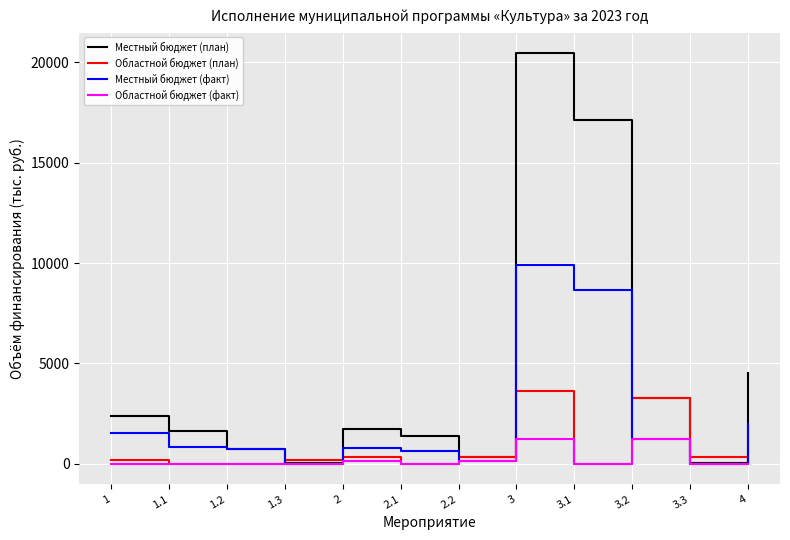

What is the difference between the maximum and second lowest values in the Местный бюджет (план) series?

20437.7